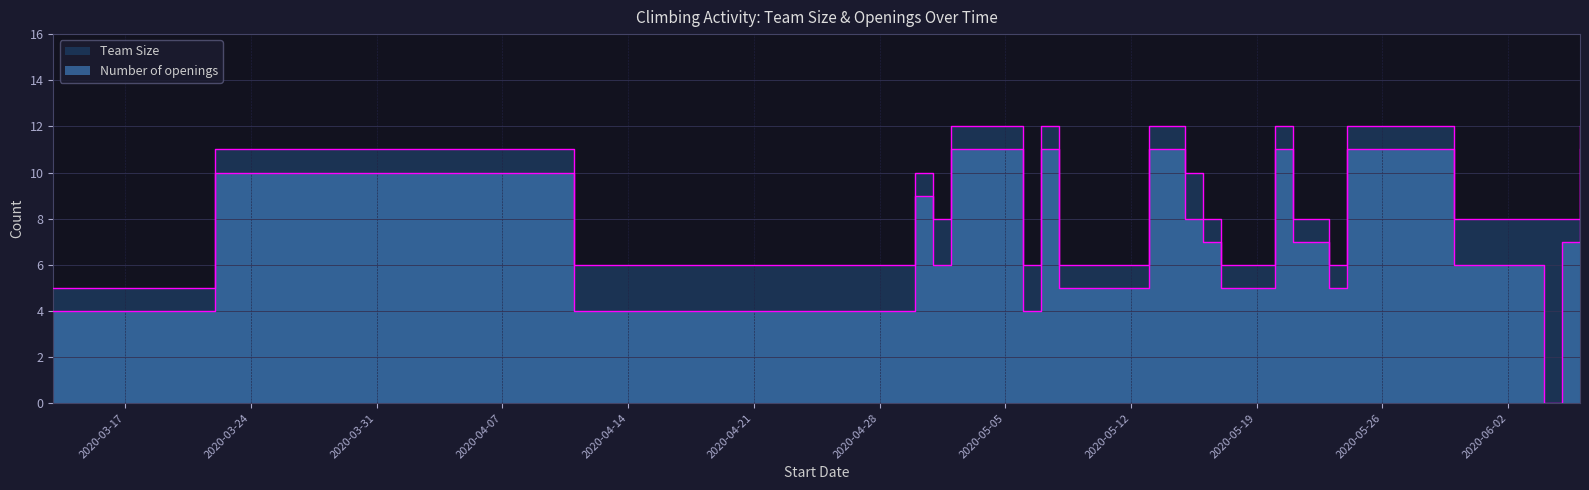

Is the value of Team Size at 2020-04-11 greater than the value of Number of openings at 2020-06-06?

No